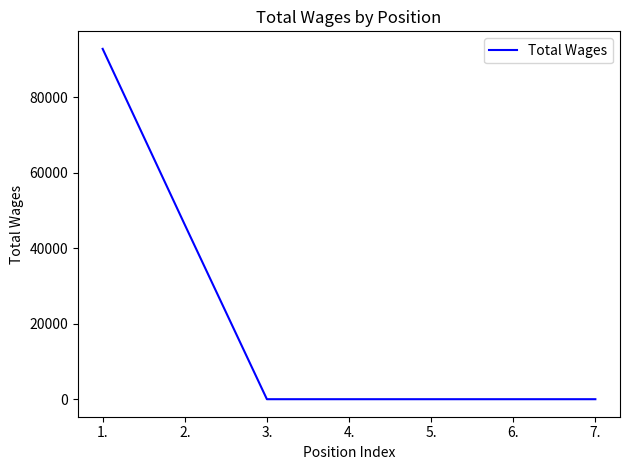

What is the change in value from 2. to 4.?

-46204